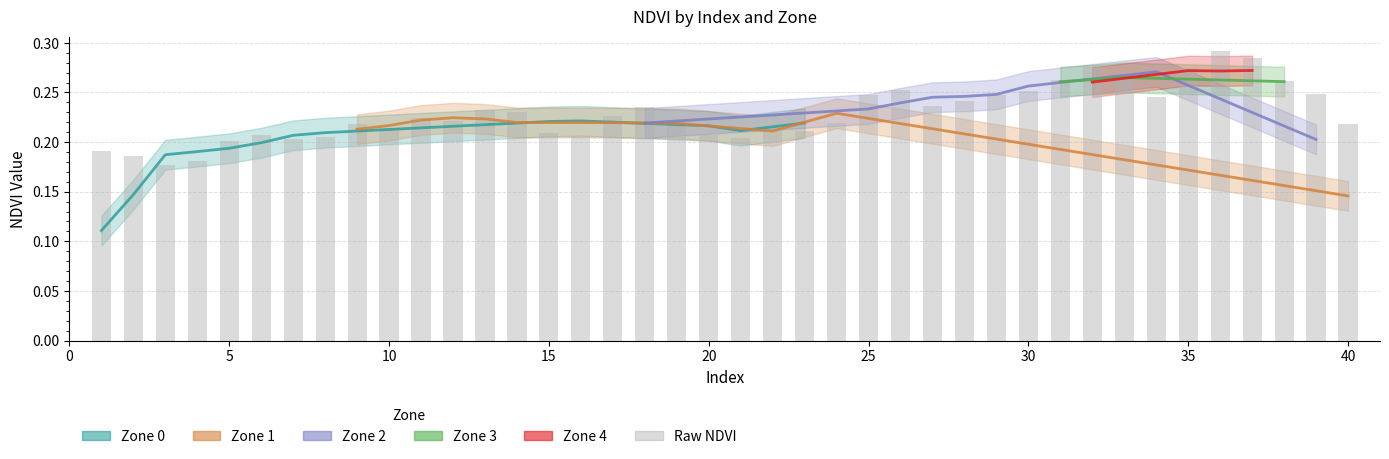

What is the average value?

0.2